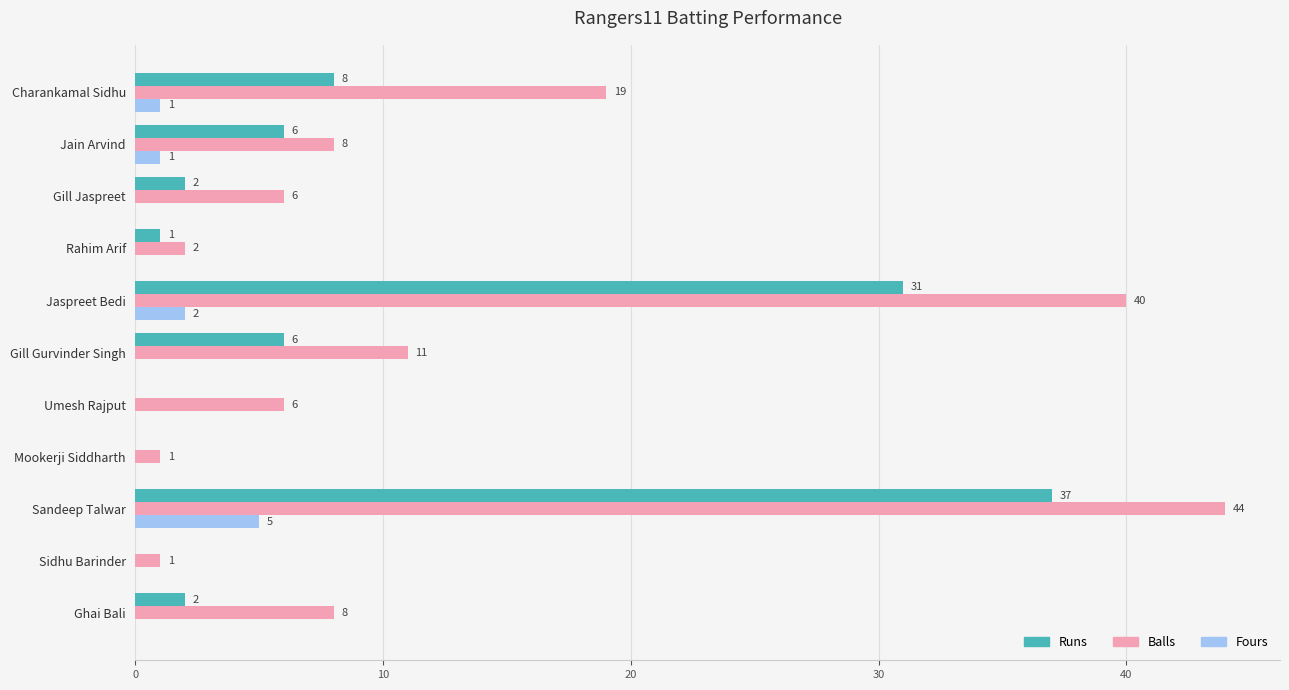

At which category is the sum across all series the highest?

Sandeep Talwar